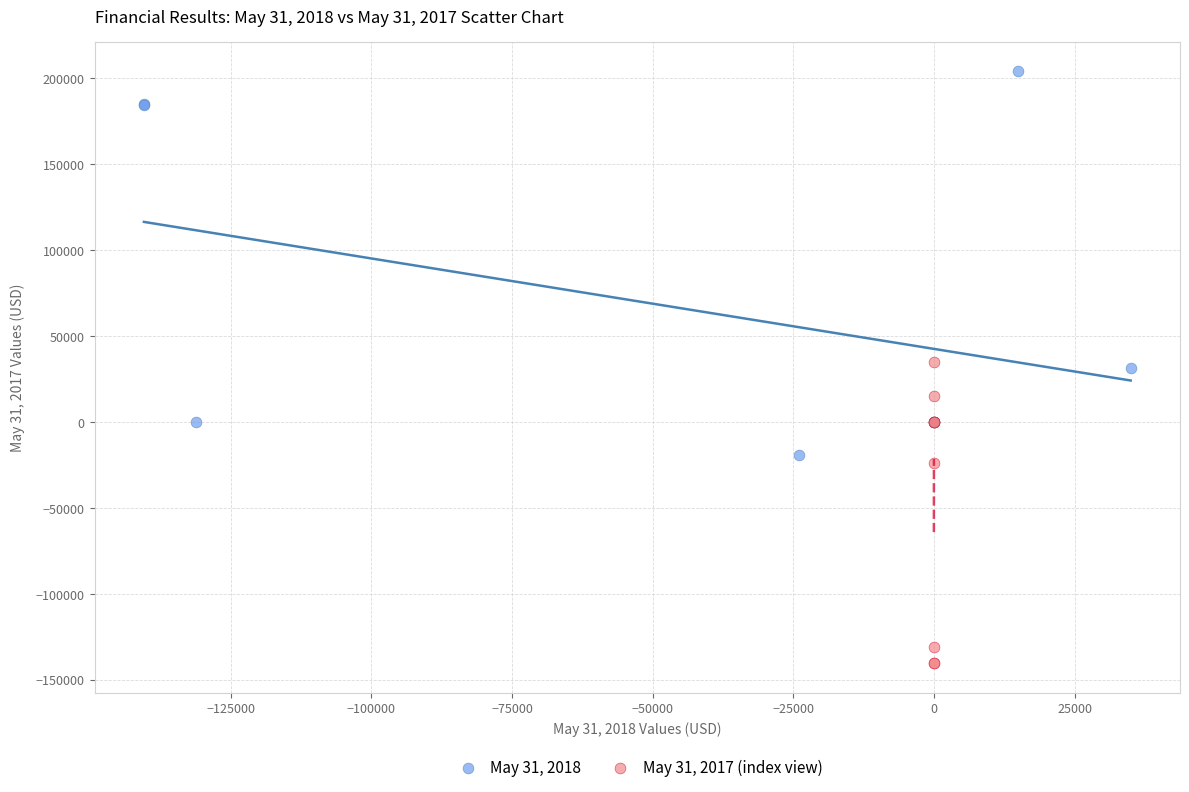

What are all the series names shown in the legend?

May 31, 2018, May 31, 2017 (index view)